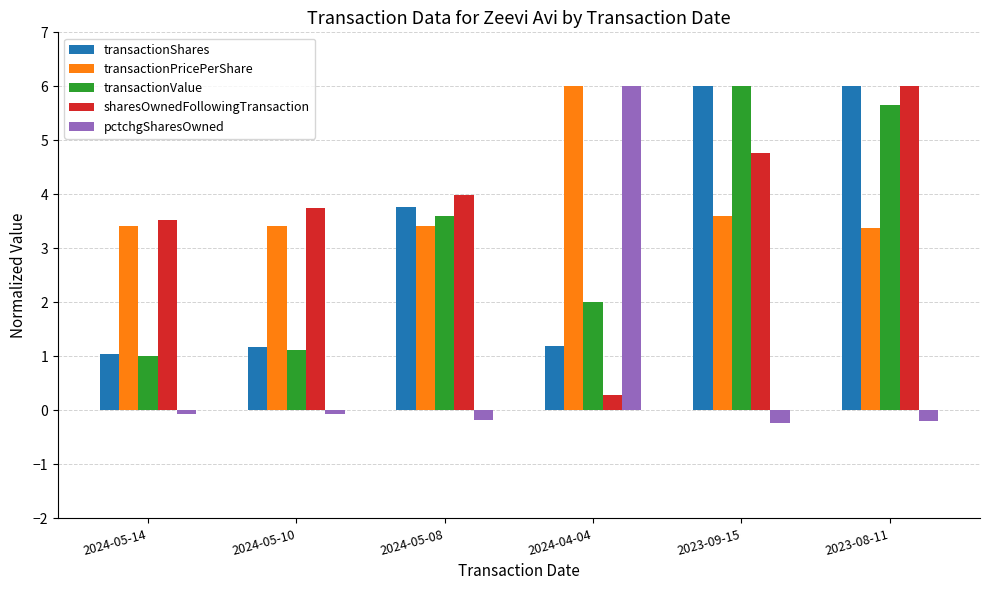

What is the value of the sharesOwnedFollowingTransaction bar at the 4th from the left?

0.3